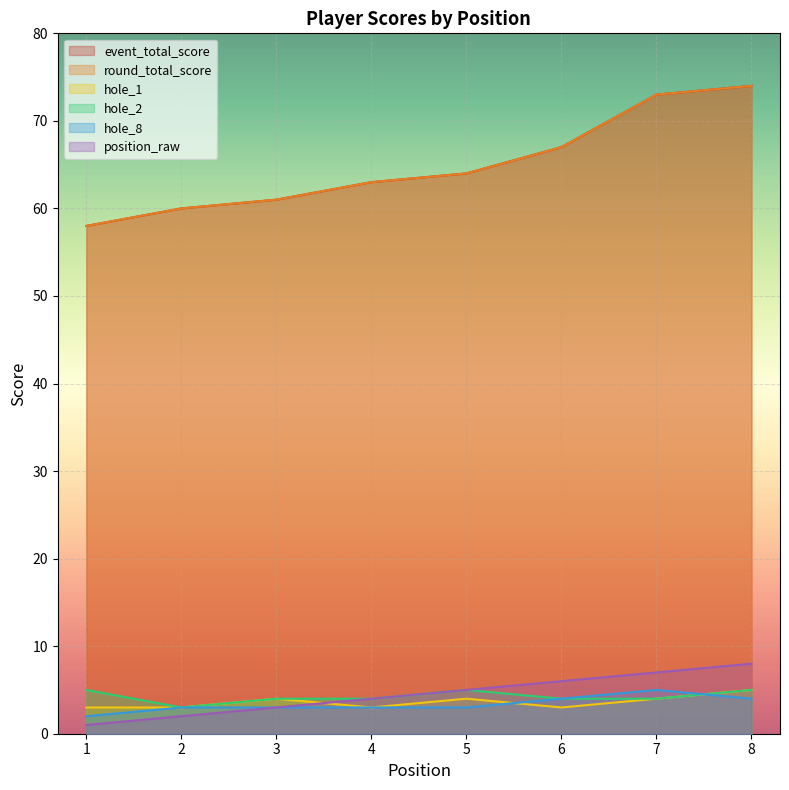

What is the sum of all event_total_score values?

520